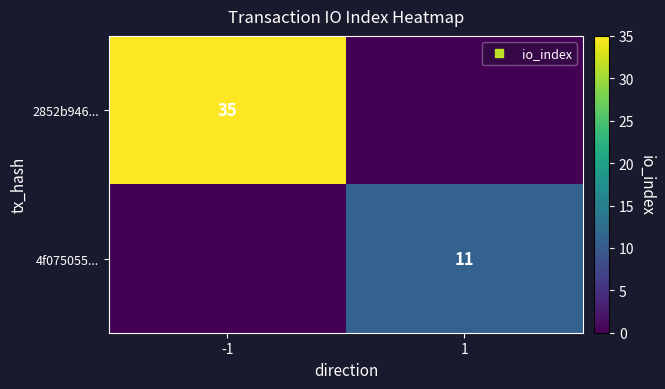

Count the number of categories in the chart.

2